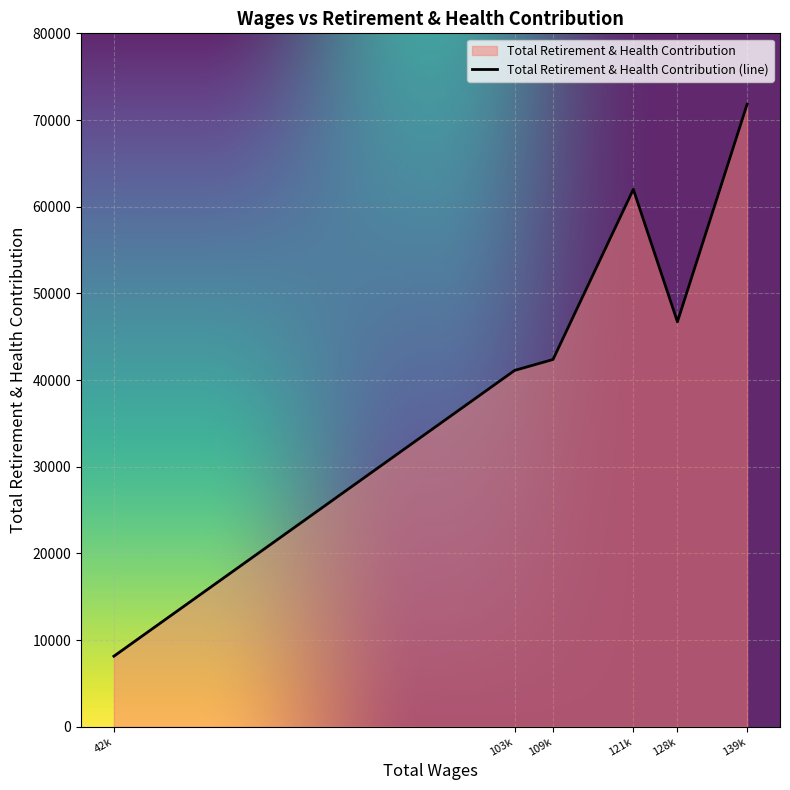

How many values exceed 46716?

2